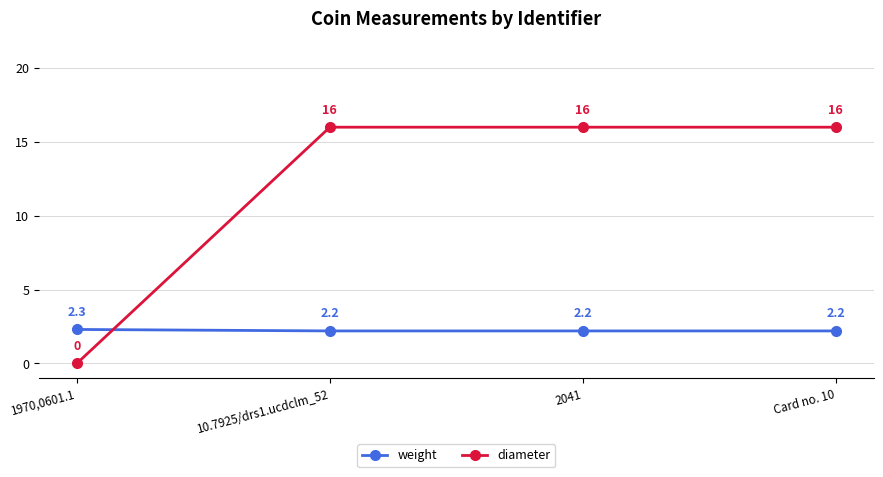

What is the difference between the second highest and minimum values in the diameter series?

16.0